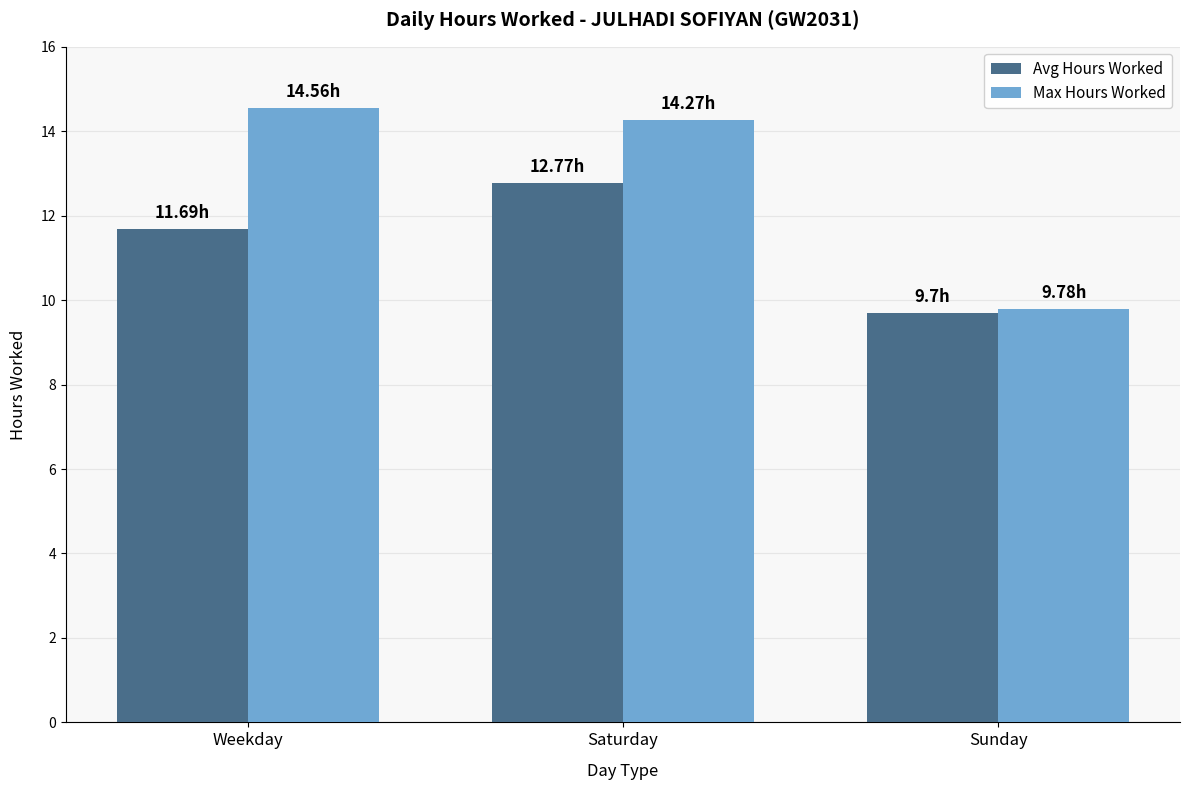

What is the spread (max minus min) of values at Saturday?

1.5